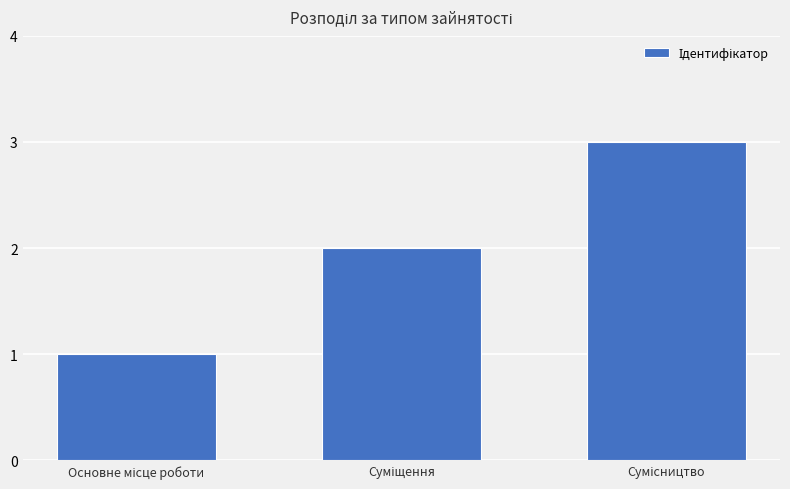

What is the maximum value shown in the chart?

3